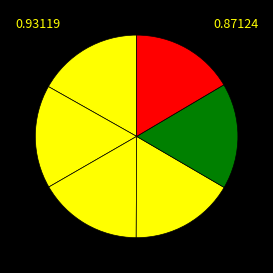

To the nearest percent, what is the average slice percentage?

17%